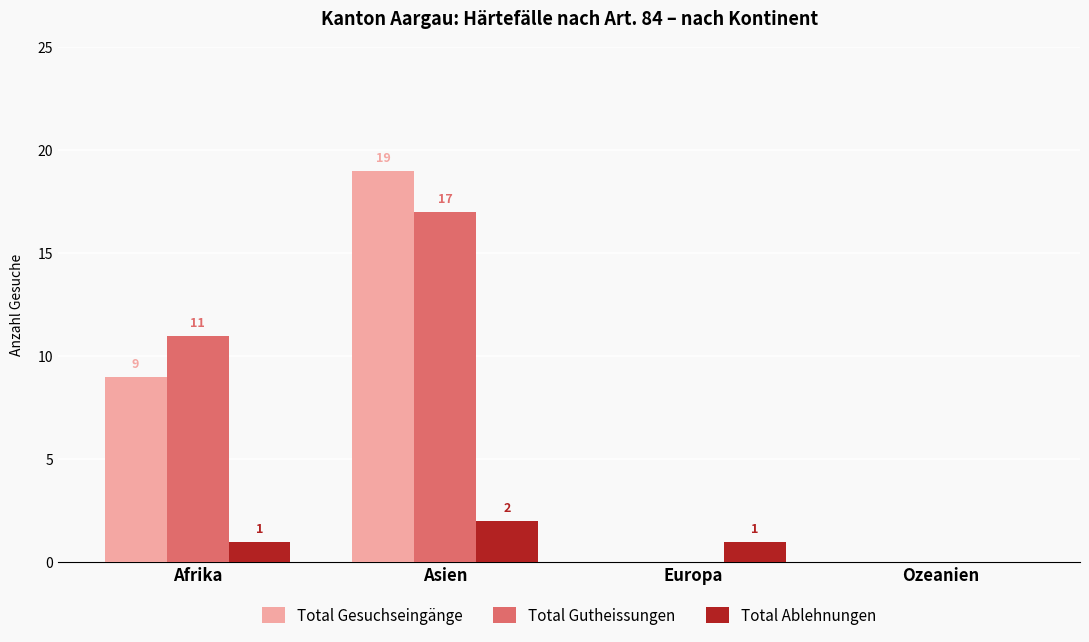

What is the average value of the Total Gesuchseingänge series?

7